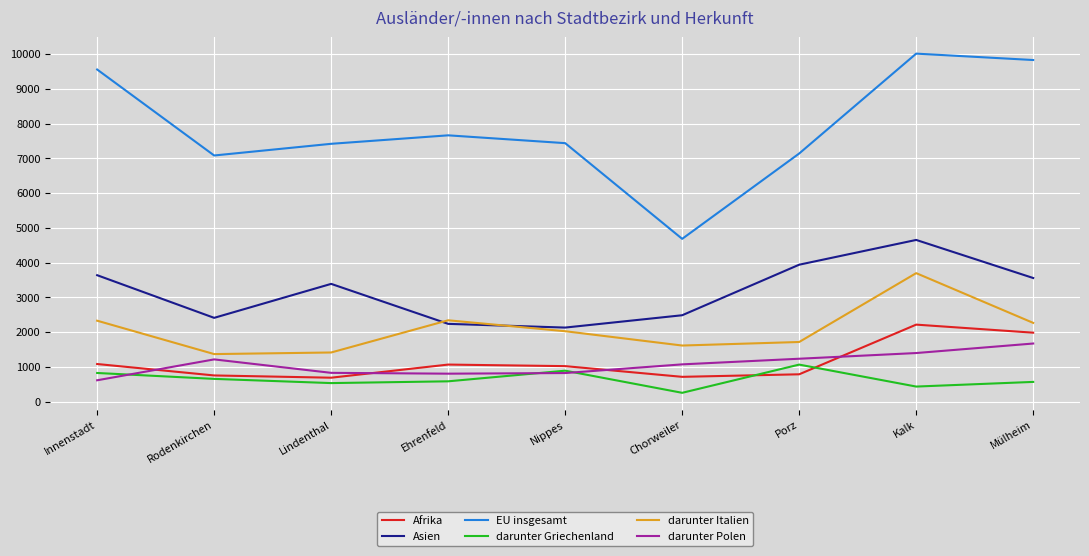

The value of EU insgesamt at Mülheim is 9830. True or false?

True